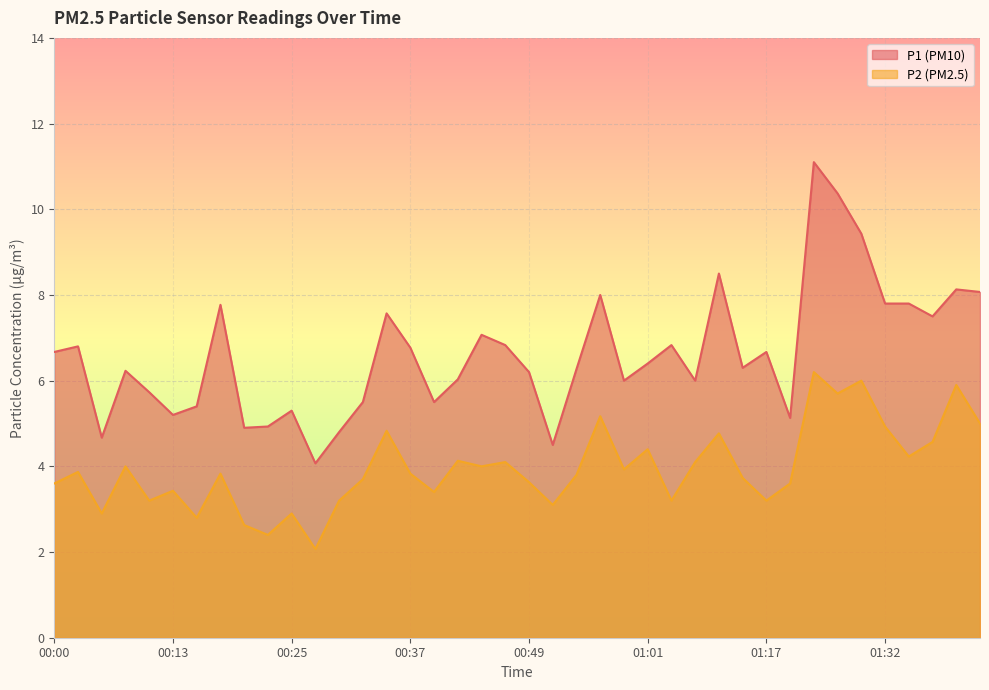

What are all the series names shown in the legend?

P1, P2